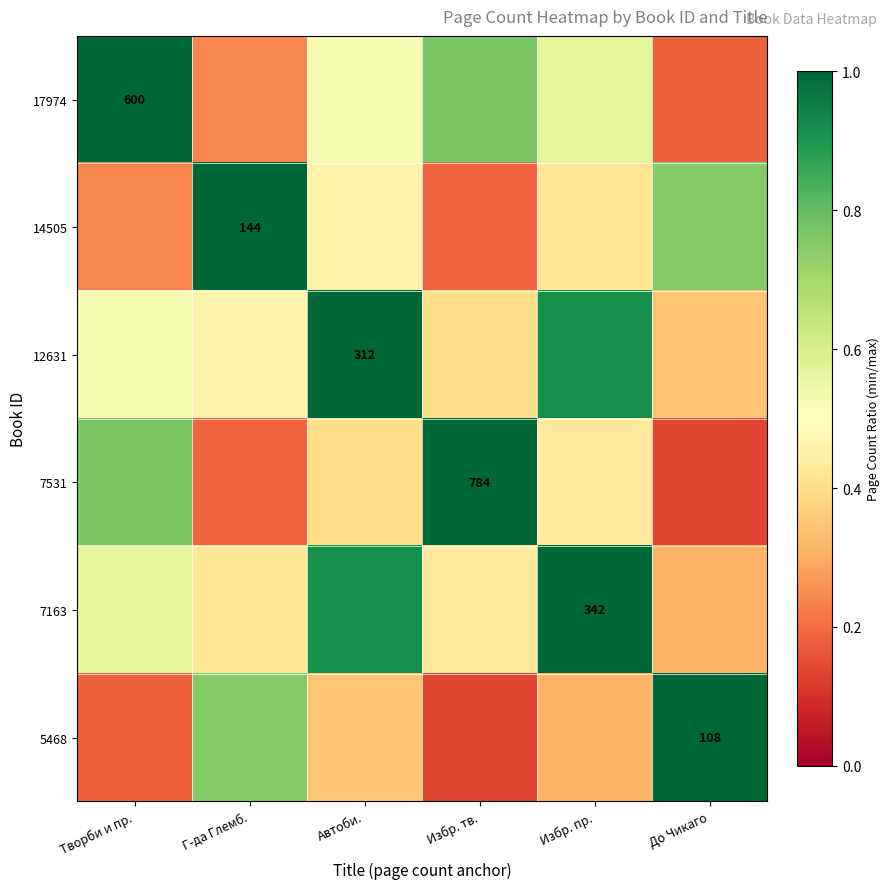

At До Чикаго, list the series in order from smallest to largest.

7531, 17974, 7163, 12631, 14505, 5468